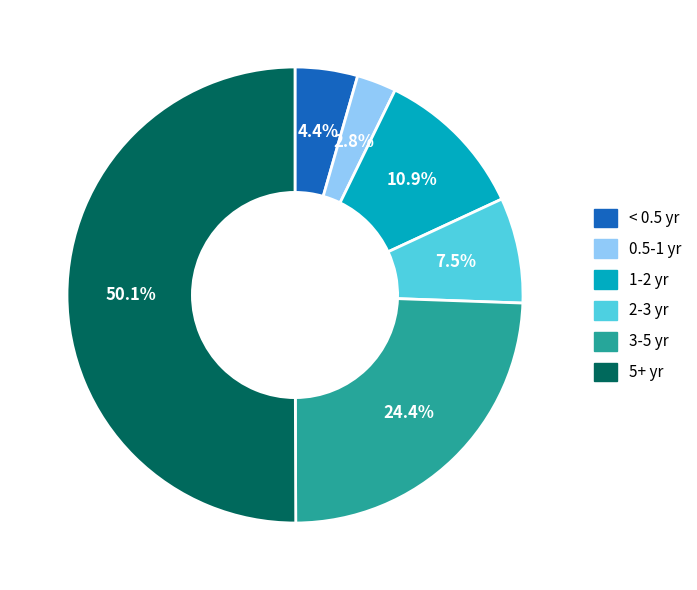

Which category accounts for the majority?

5+ yr